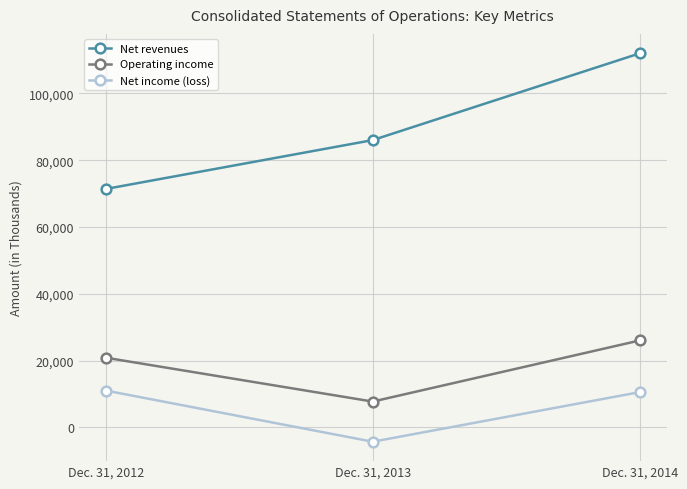

What is the total value across all series at Dec. 31, 2012?

103263